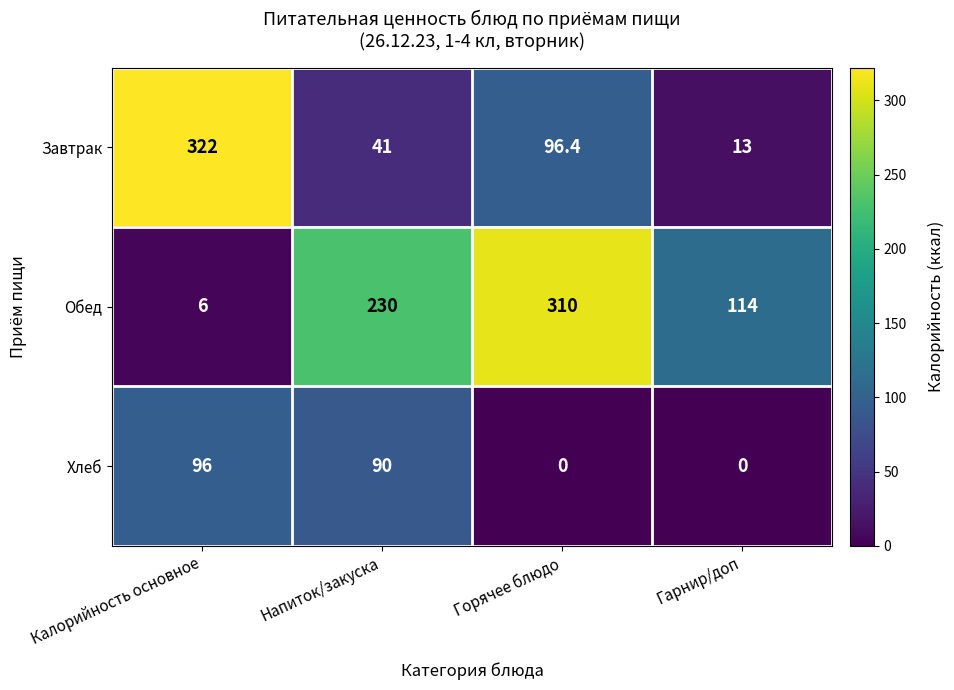

At how many categories does at least one series exceed 192?

3